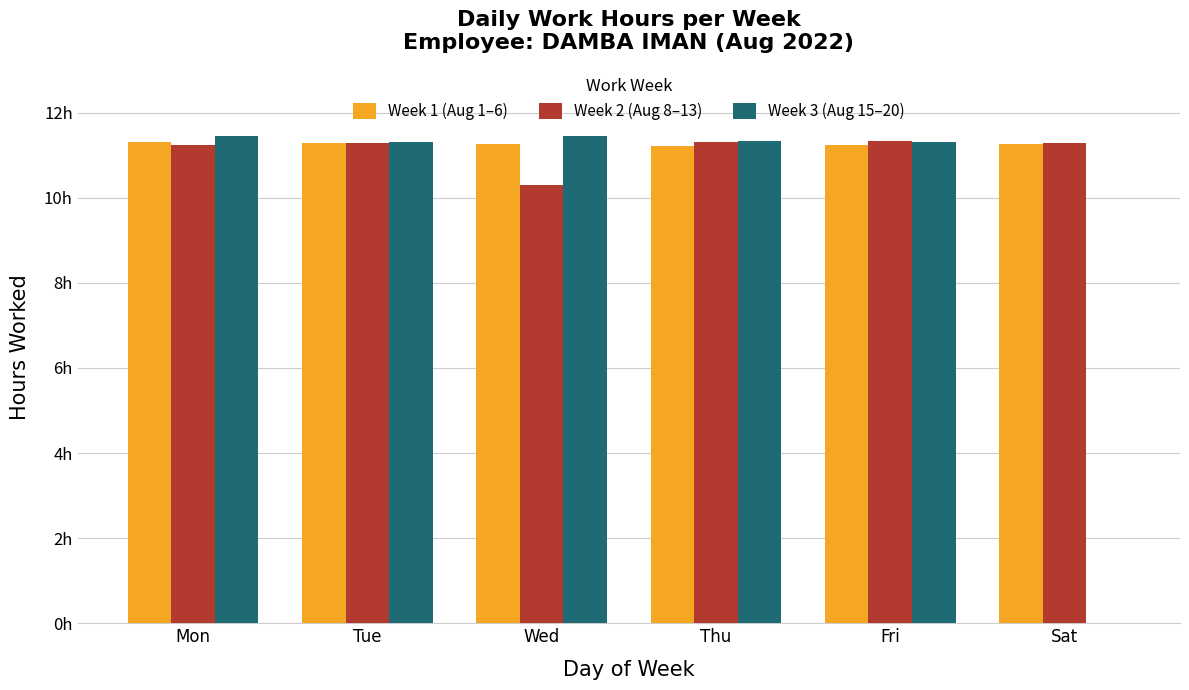

Reading left to right, what are all the values shown in this chart?

Week 1 (Aug 1–6): Mon=11.3	Tue=11.3	Wed=11.3	Thu=11.2	Fri=11.2	Sat=11.3
Week 2 (Aug 8–13): Mon=11.2	Tue=11.3	Wed=10.3	Thu=11.3	Fri=11.3	Sat=11.3
Week 3 (Aug 15–20): Mon=11.4	Tue=11.3	Wed=11.5	Thu=11.3	Fri=11.3	Sat=0.0